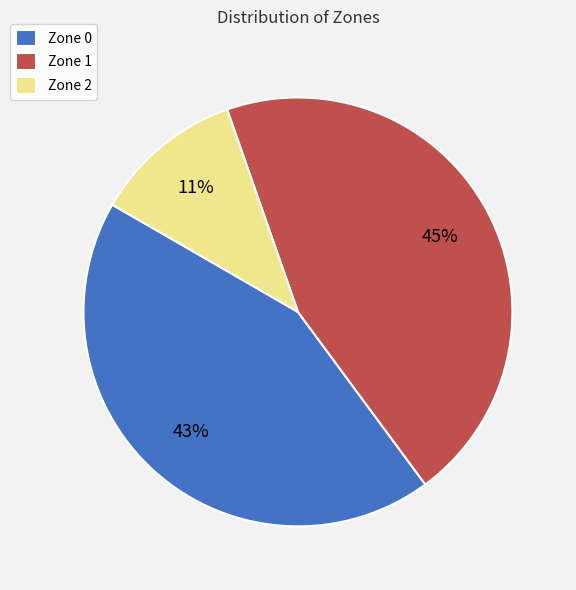

Approximately how many times larger is the value at Zone 1 compared to Zone 0?

1.0